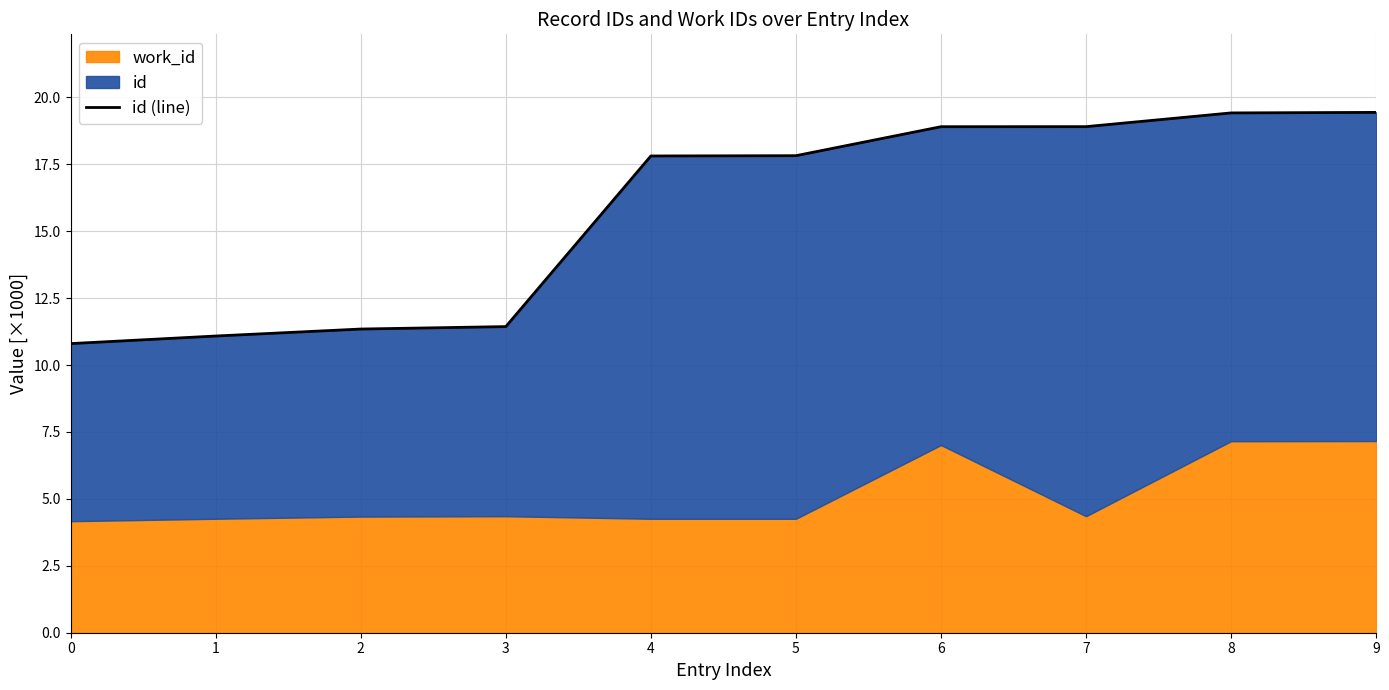

Reading left to right, list all the values displayed in this chart.

0=10.8	1=11.1	2=11.3	3=11.4	4=17.8	5=17.8	6=18.9	7=18.9	8=19.4	9=19.4